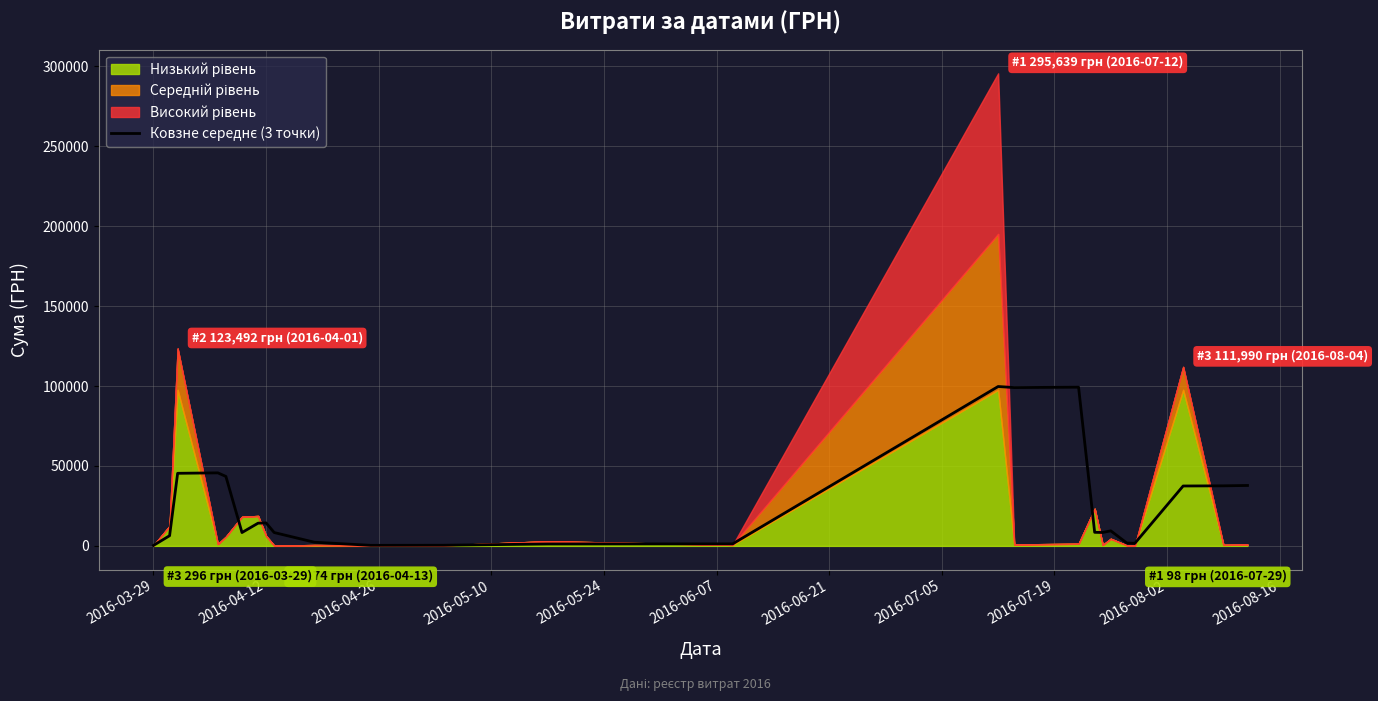

True or false: the data has more than 0 interior local peaks.

True